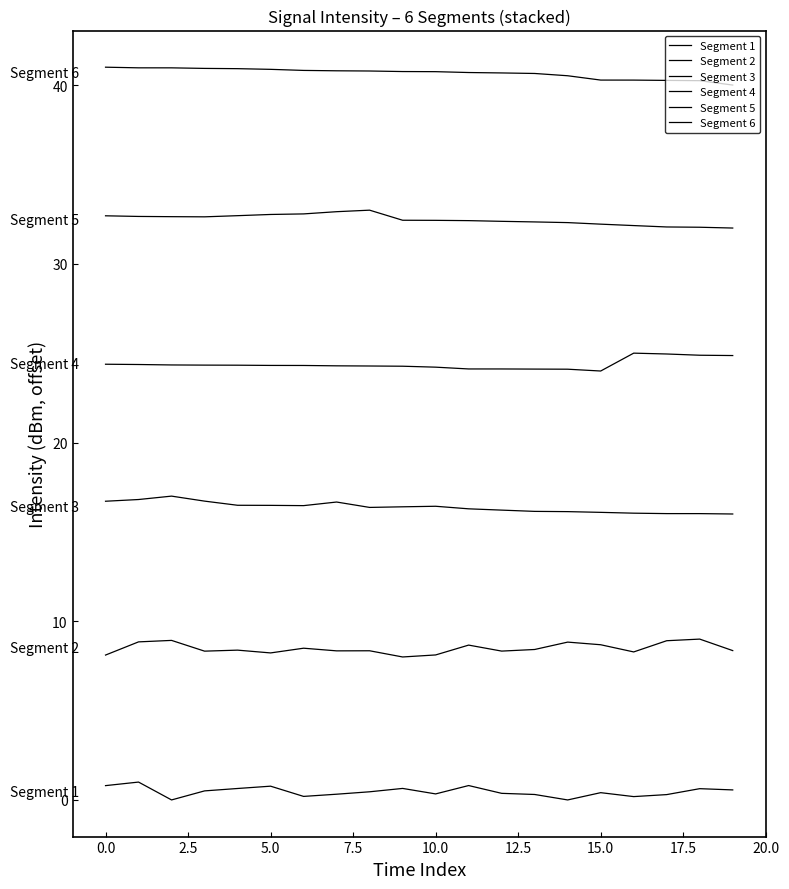

Which series has the largest range (max minus min)?

Segment 1